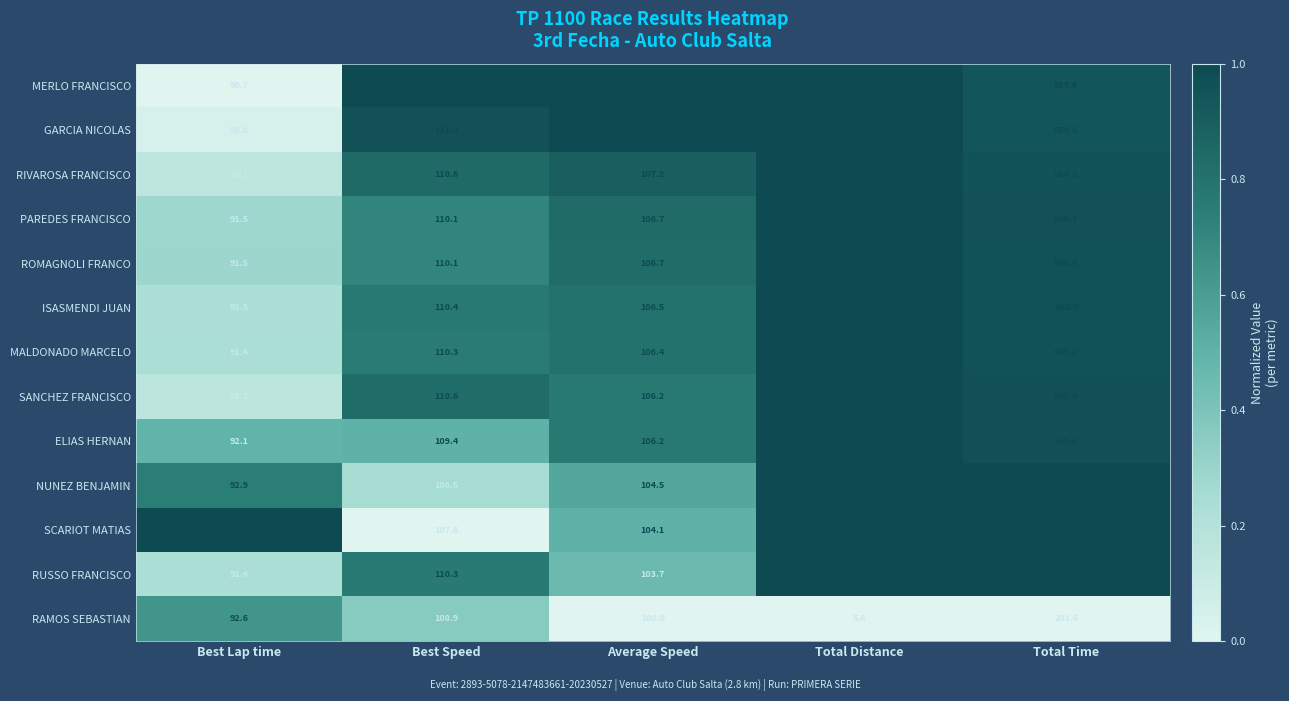

What is the lowest value of the GARCIA NICOLAS series?

16.8